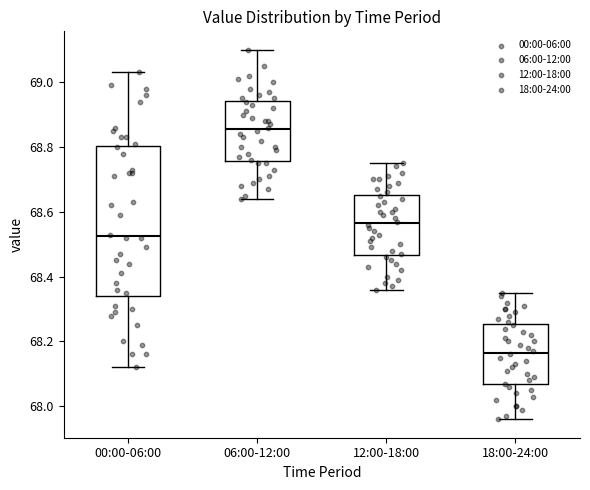

Reading left to right, read every box against the y-axis: the position of its median line, the range the box covers, and the ends of its whiskers. The values are not printed on the chart, so give them approximately, as read against the axis.

00:00-06:00: median 68.52, box 68.34 to 68.80, whiskers 68.12 to 69.04
06:00-12:00: median 68.86, box 68.76 to 68.94, whiskers 68.64 to 69.10
12:00-18:00: median 68.56, box 68.46 to 68.66, whiskers 68.36 to 68.76
18:00-24:00: median 68.16, box 68.06 to 68.26, whiskers 67.96 to 68.36